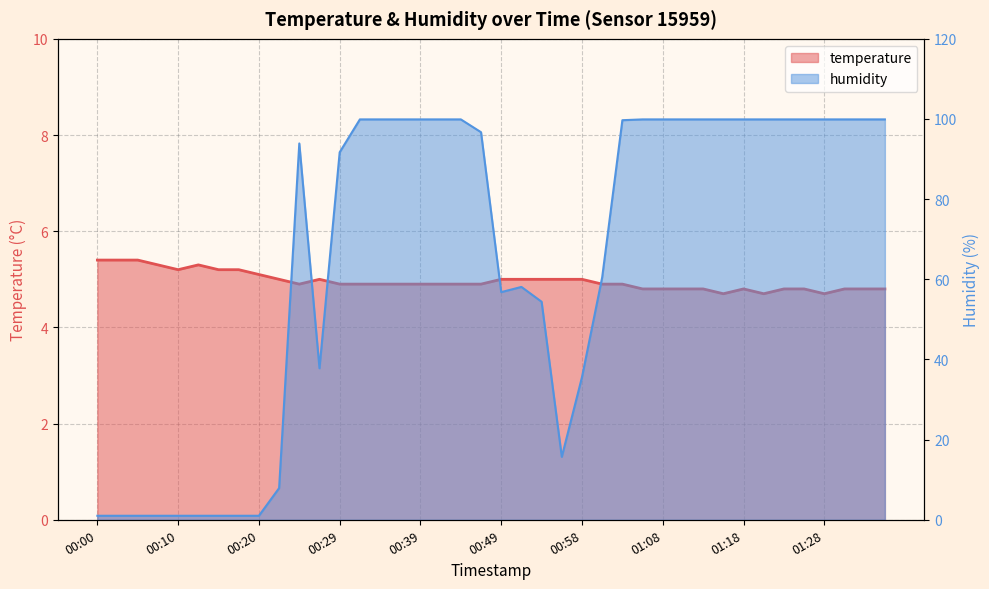

What is the difference between the temperature values at 00:44 and 01:11?

0.1